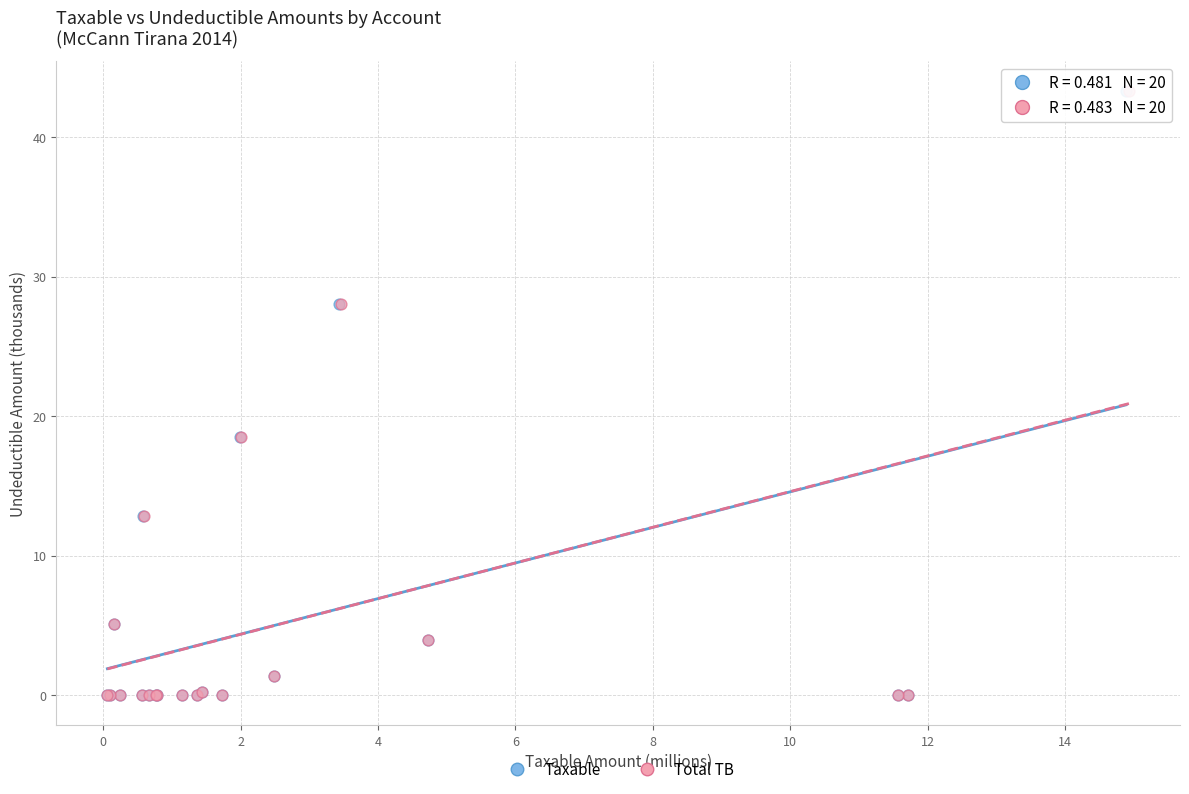

What are all the series names shown in the legend?

Taxable, Total TB